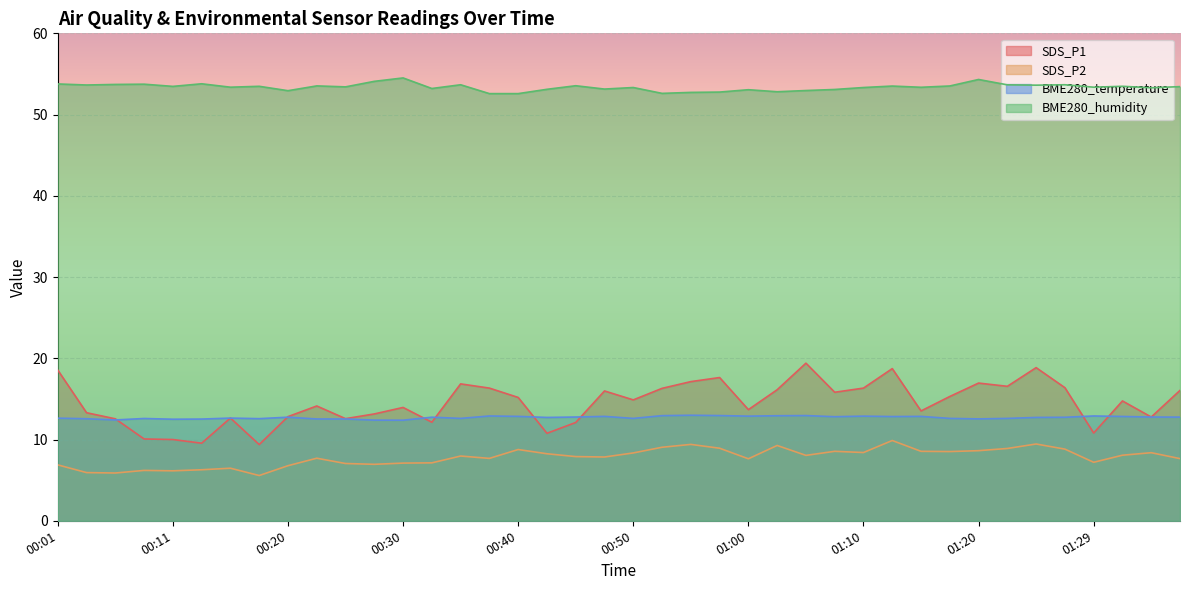

What is the value of the SDS_P1 point at the 16th from the left?

16.3